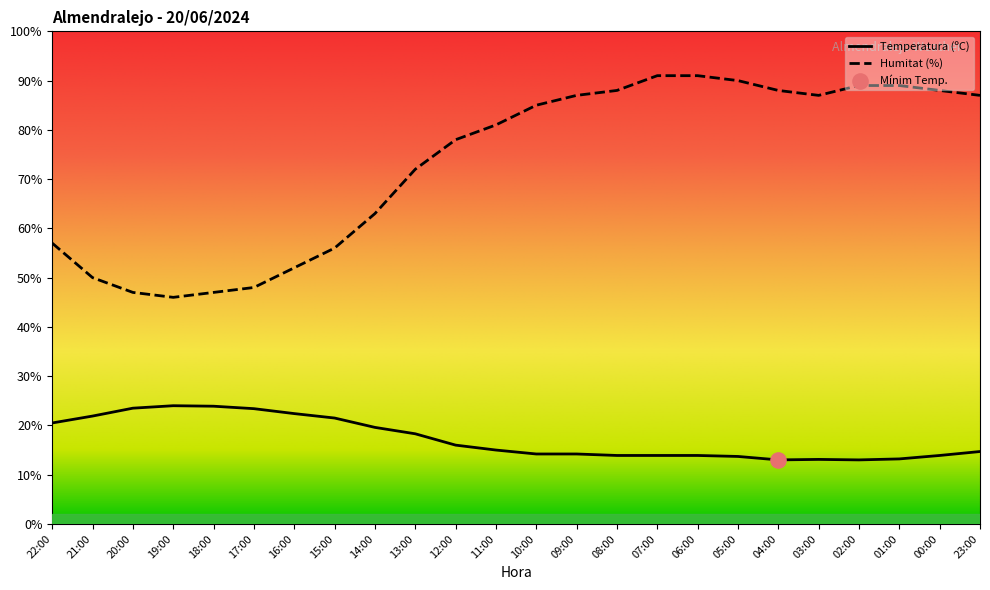

Which series has the largest Y range (max minus min)?

Humitat (%)